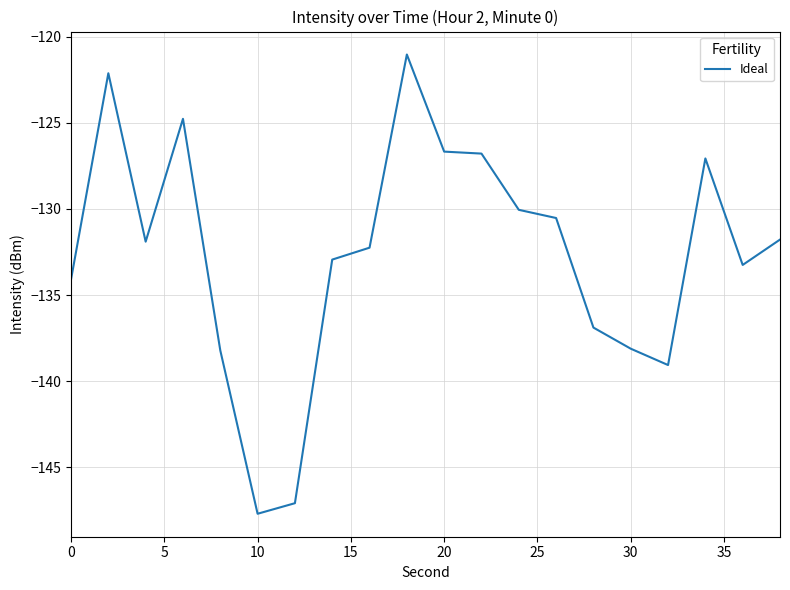

What is the minimum value shown in the chart?

-147.7